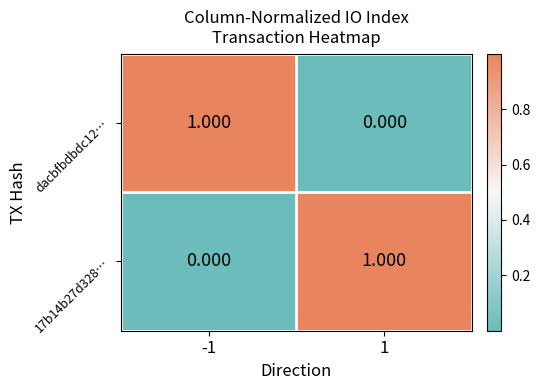

How many data points does each series have?

2